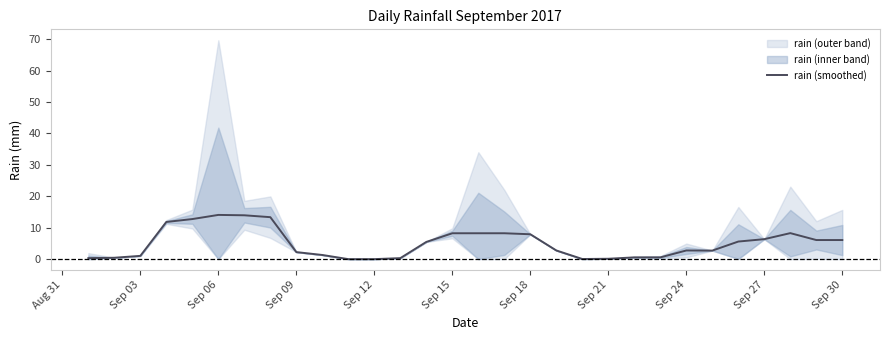

The rain (smoothed) series shows 5.0 at Sep 15. True or false?

False